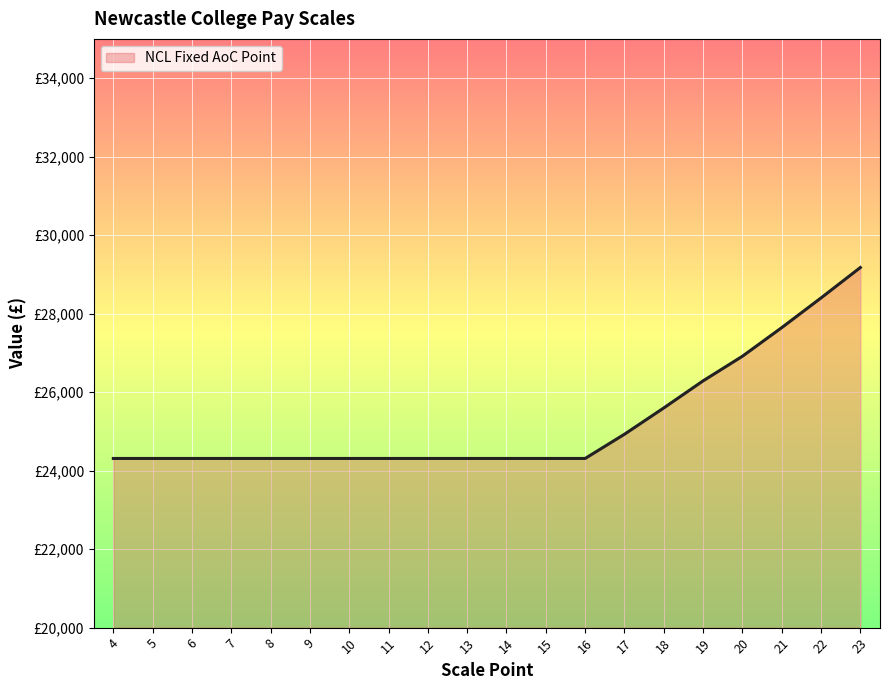

What is the difference between the maximum and minimum values?

4865